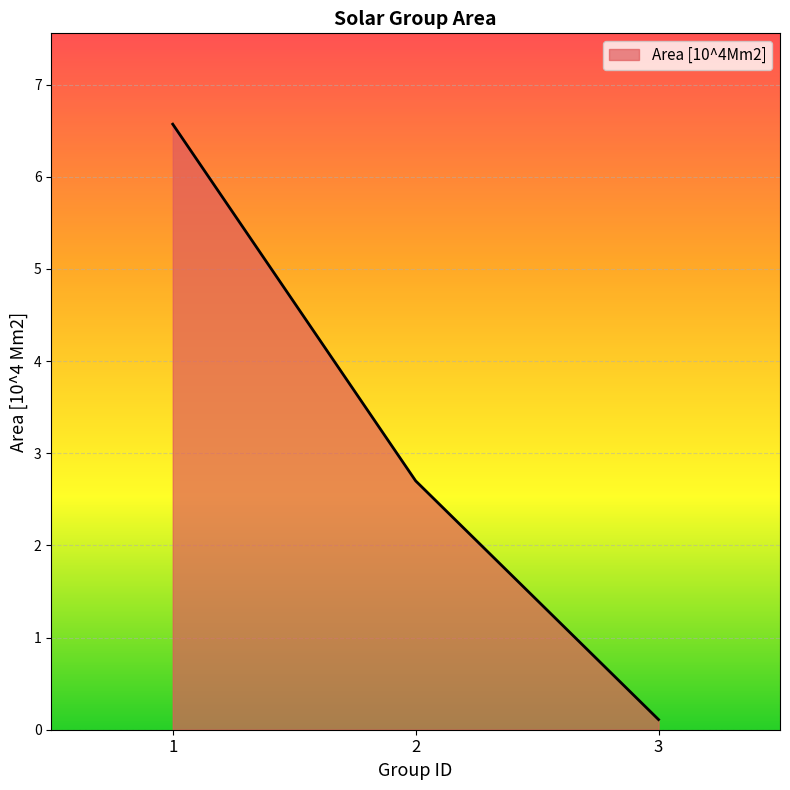

The chart shows a value of 3.7 at 1. True or false?

False